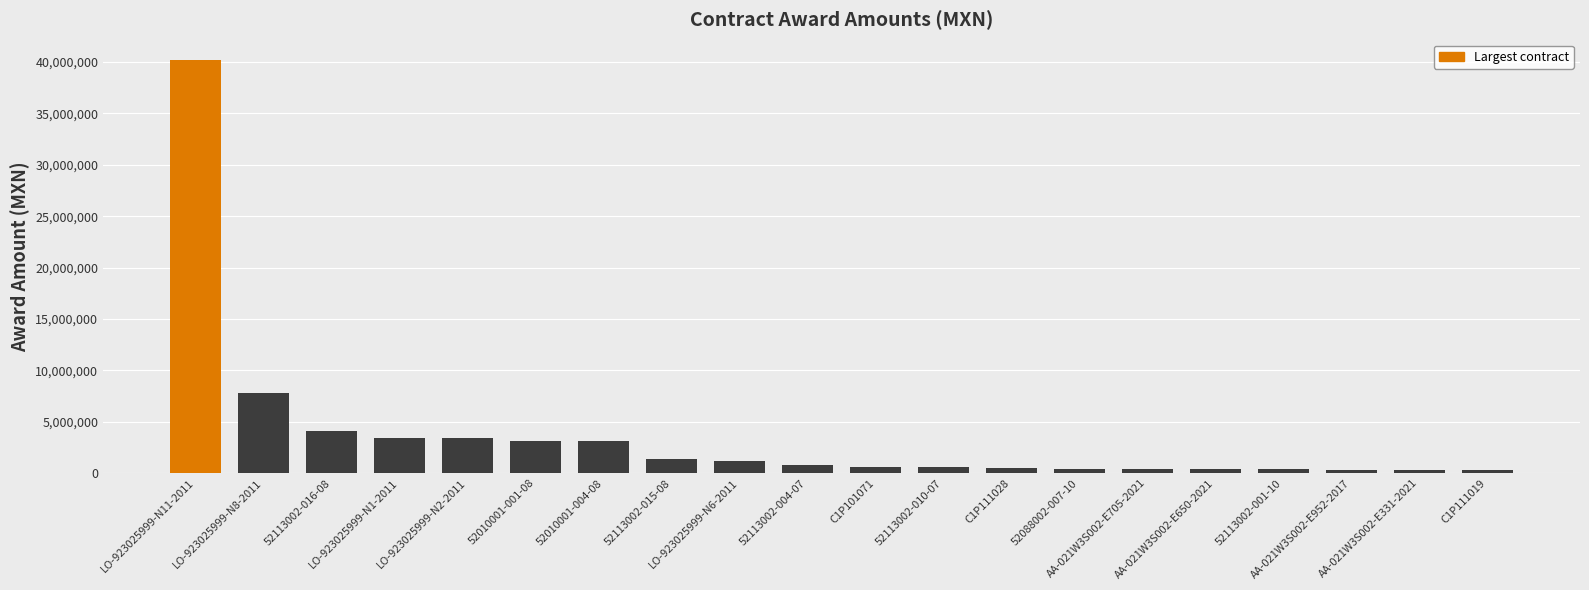

What is the ratio of the value at AA-021W3S002-E705-2021 to the value at 52010001-001-08?

0.1